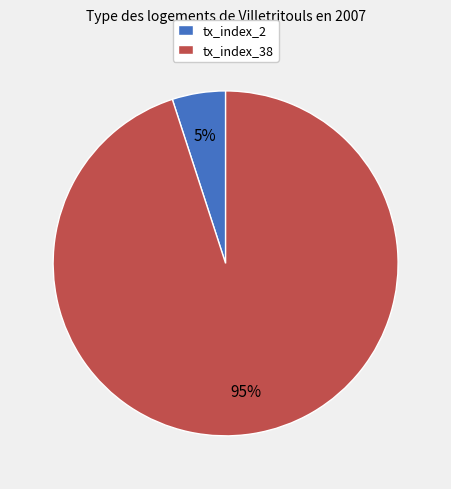

Which slice represents more than half of the pie?

tx_index_38